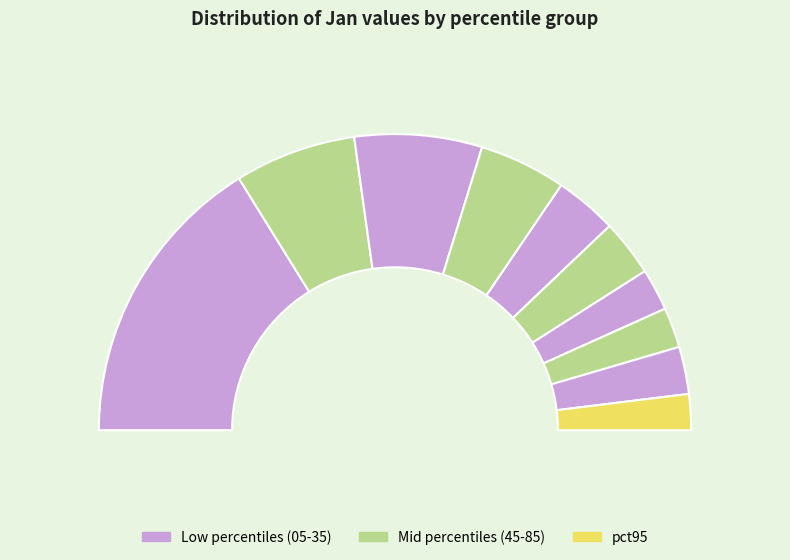

To the nearest percent, what is the combined percentage of pct95 and pct15?

17%